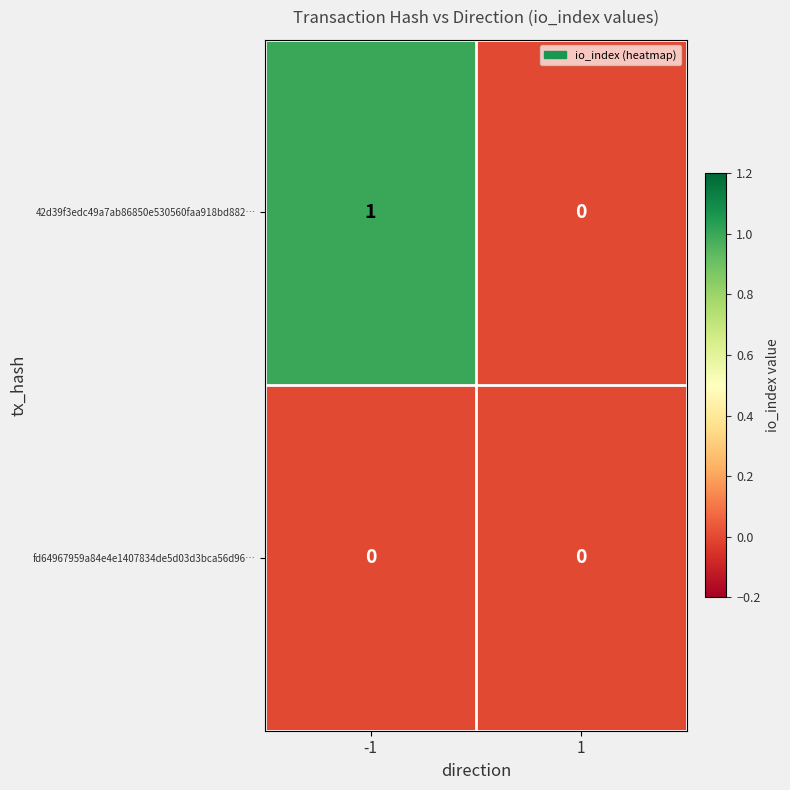

Reading left to right, transcribe all the data shown in this chart.

42d39f3edc49a7ab86850e530560faa918bd882…: -1=1	1=0
fd64967959a84e4e1407834de5d03d3bca56d96…: -1=0	1=0